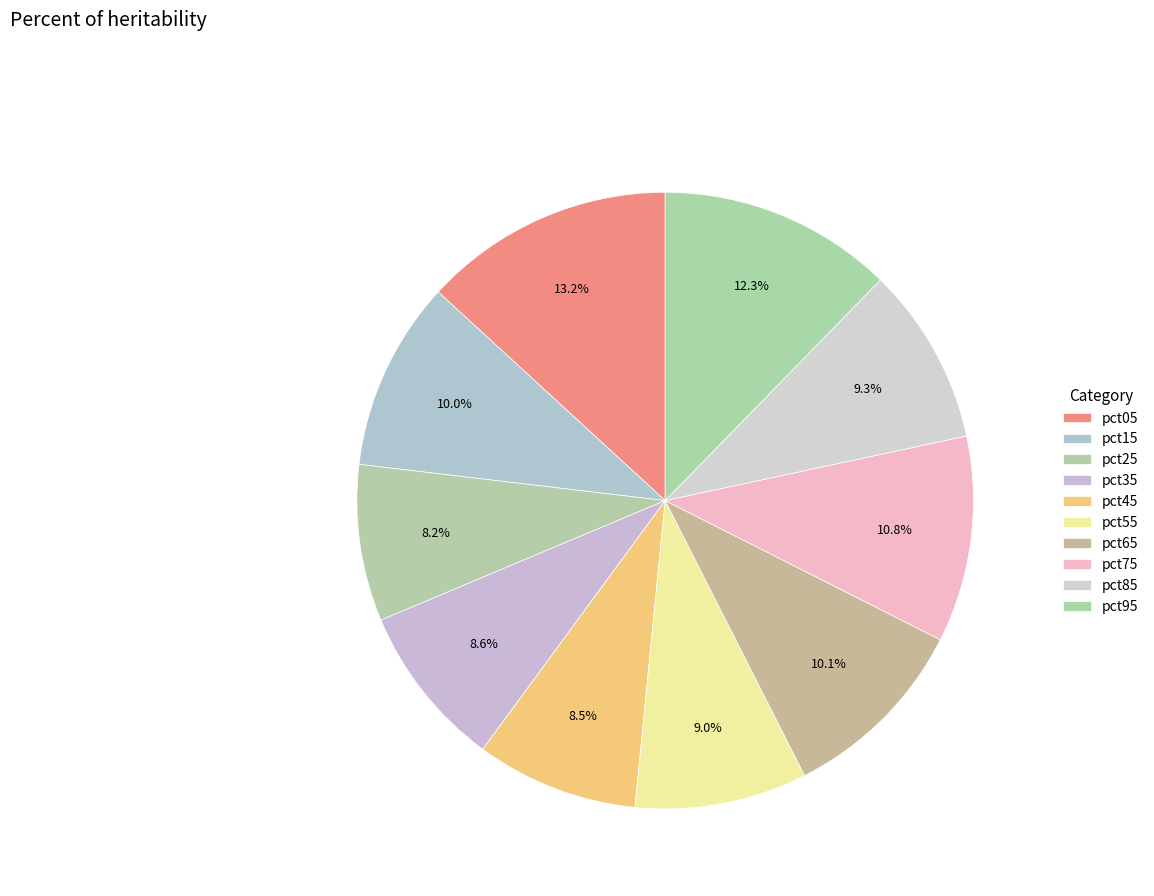

What portion of the pie excludes pct55?

91.0%